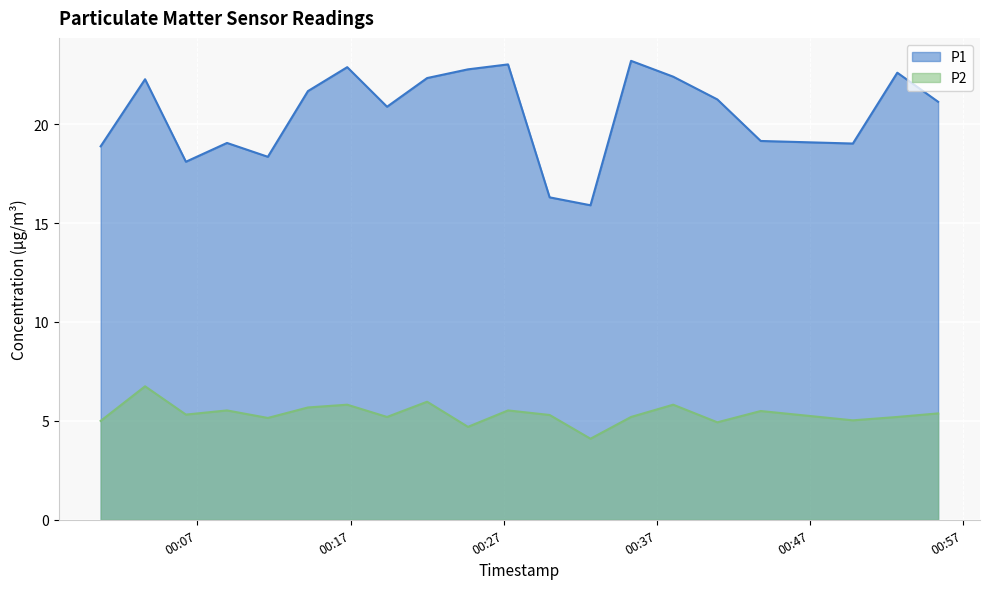

True or false: P1 has more than 2 interior local peaks.

True